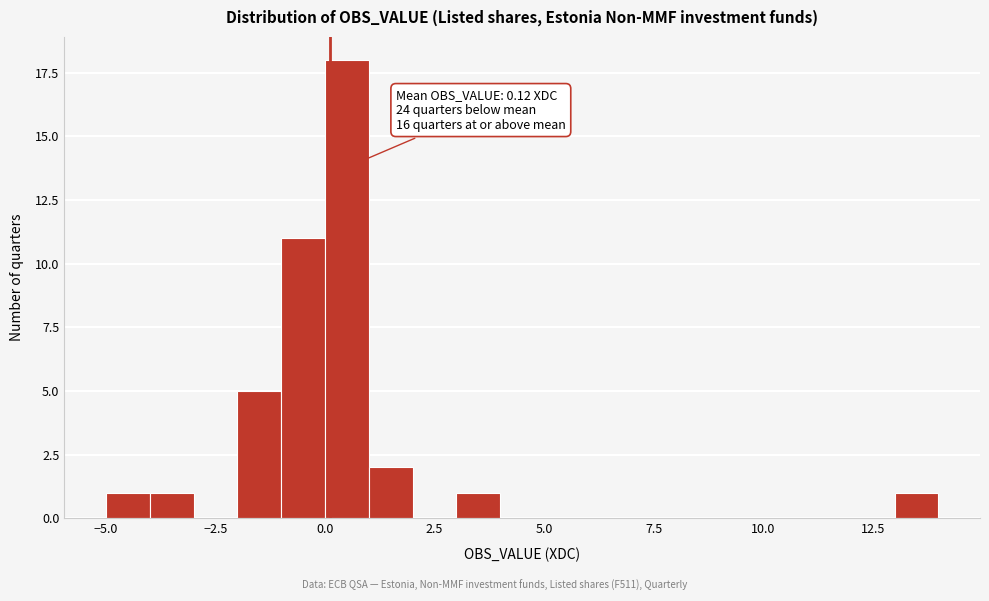

Read against the x-axis, roughly where is the centre of the tallest bar?

0.5